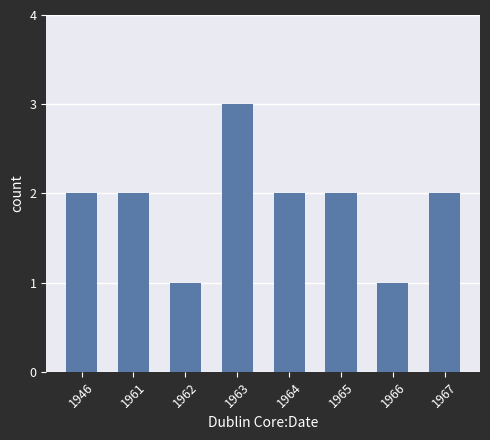

Read the value at 1961.

2